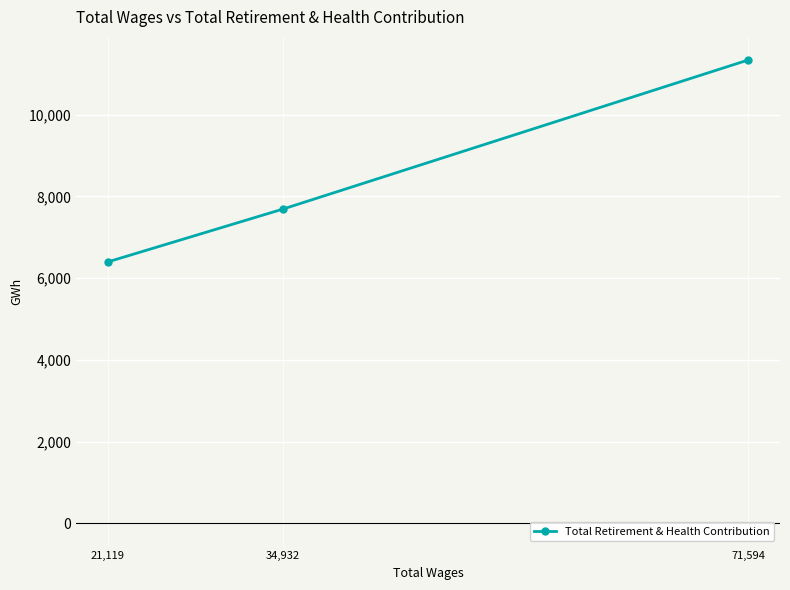

What is the value of the 2nd point from the left?

7692